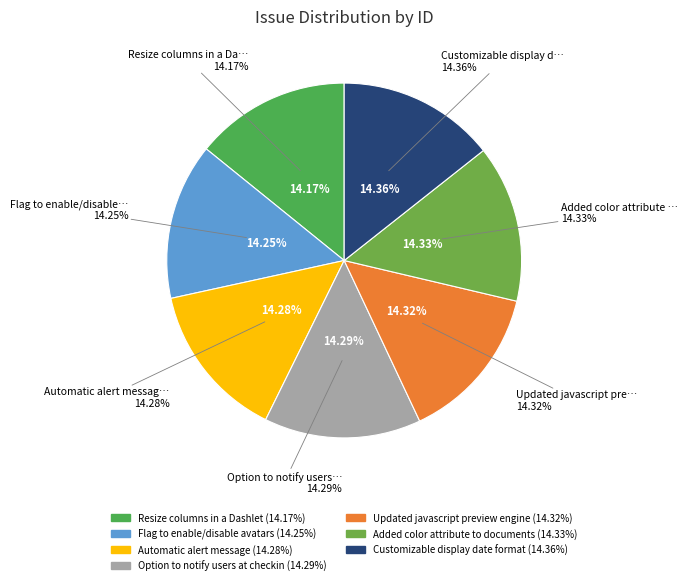

Does Customizable display date format account for over 50% of the chart?

No